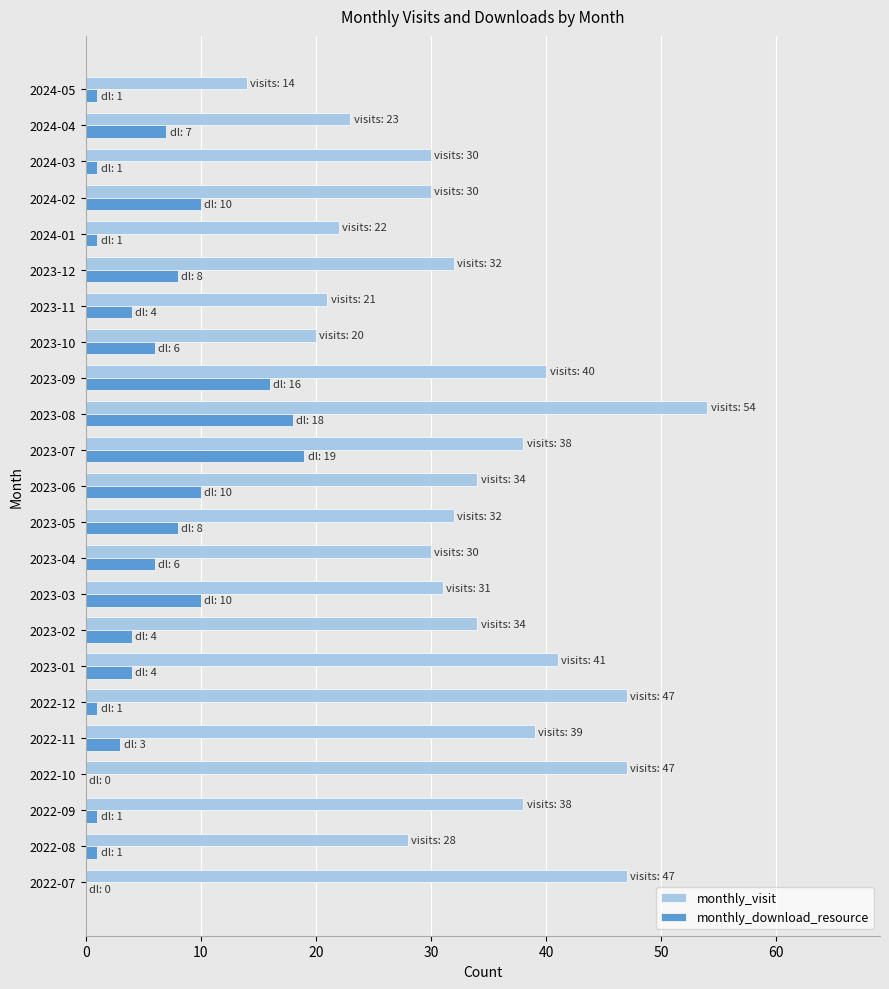

Count the number of categories in the chart.

23